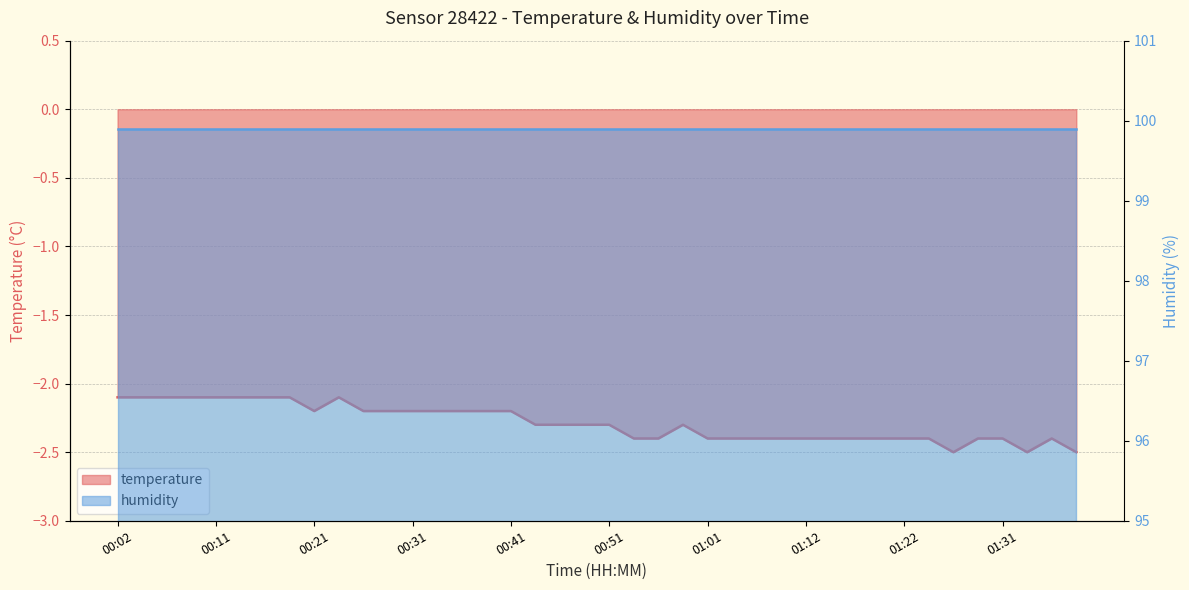

What is the change in value from 00:19 to 01:04?

-0.3